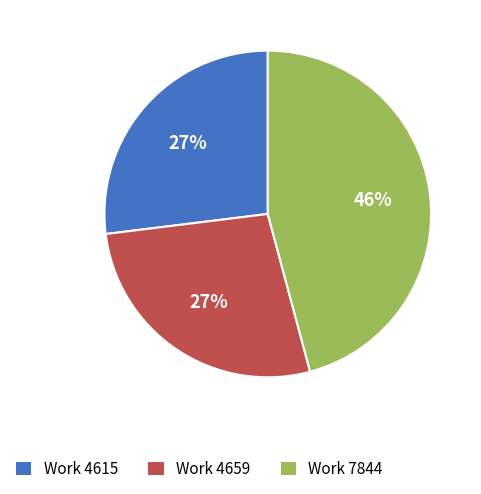

The Work 7844 slice represents 39% of the pie. True or false?

False